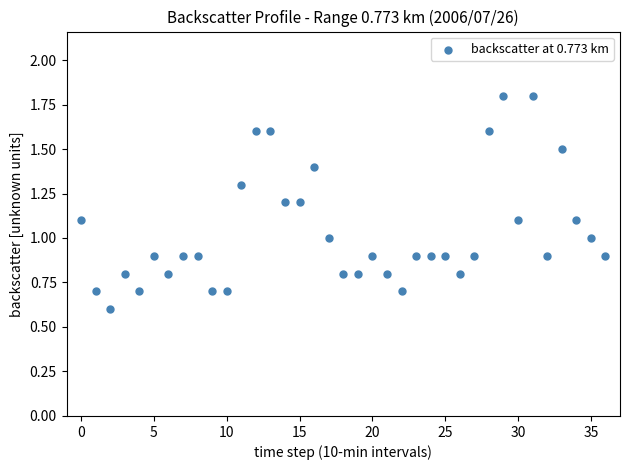

What is the range of Y values (max minus min)?

1.2